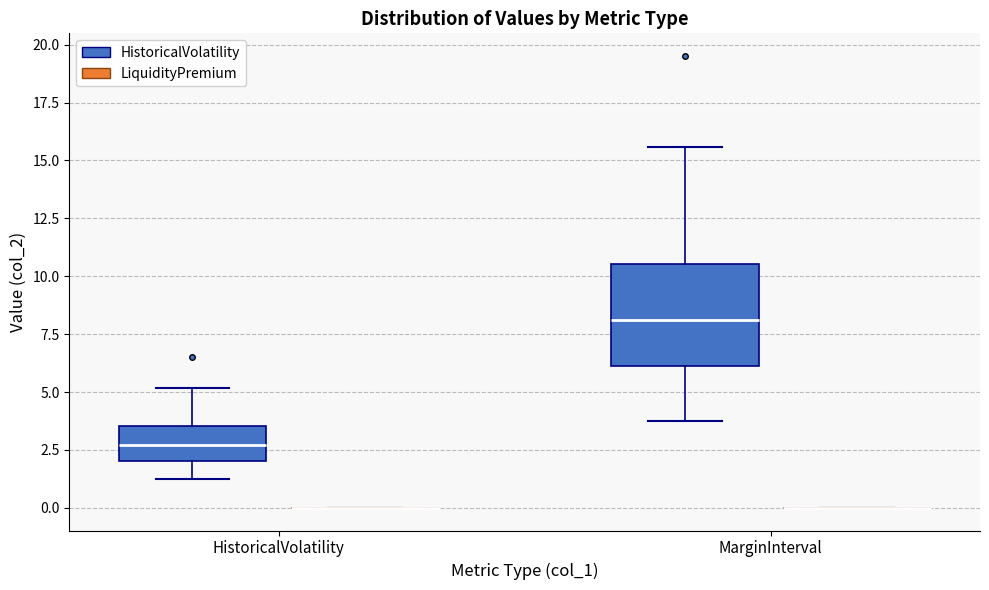

Comparing the boxes themselves (not the whiskers), which one is the tallest?

MarginInterval (HistoricalVolatility)